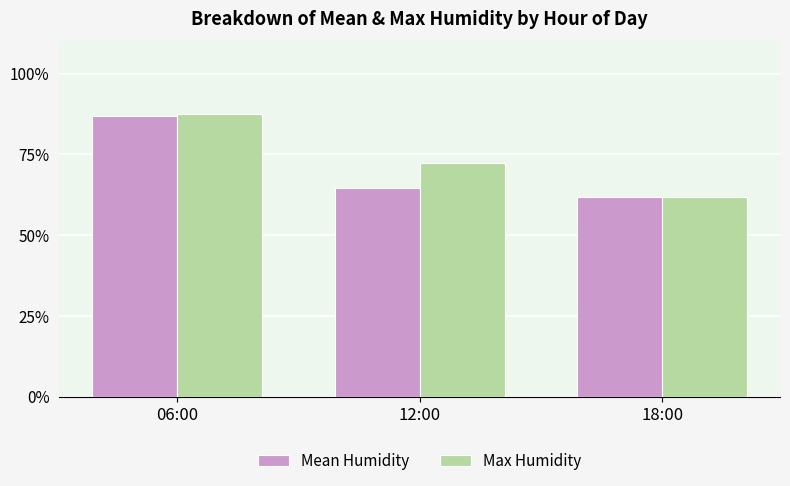

The value of Max Humidity at 18:00 is 61.8. True or false?

True